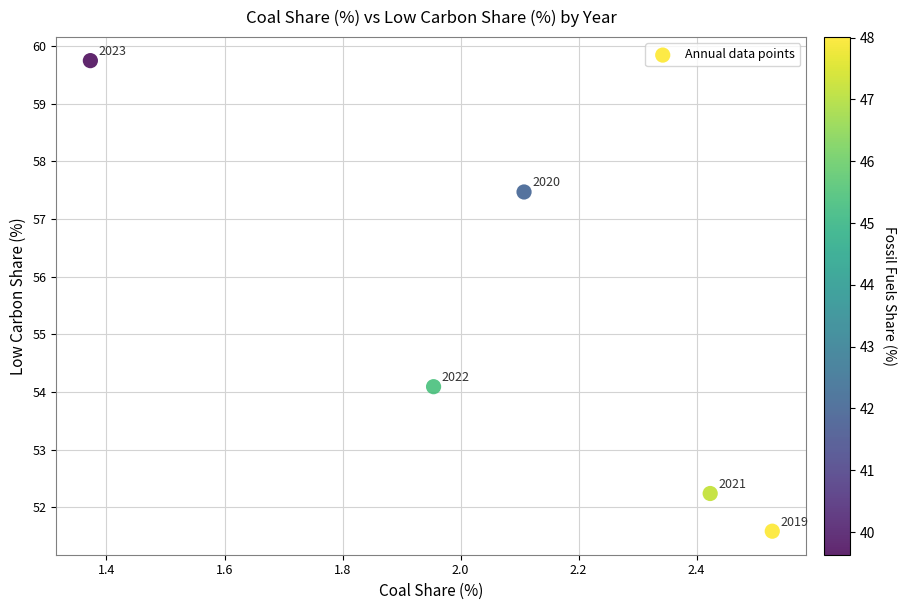

What Y value in the scatter plot is closest to 55?

54.1